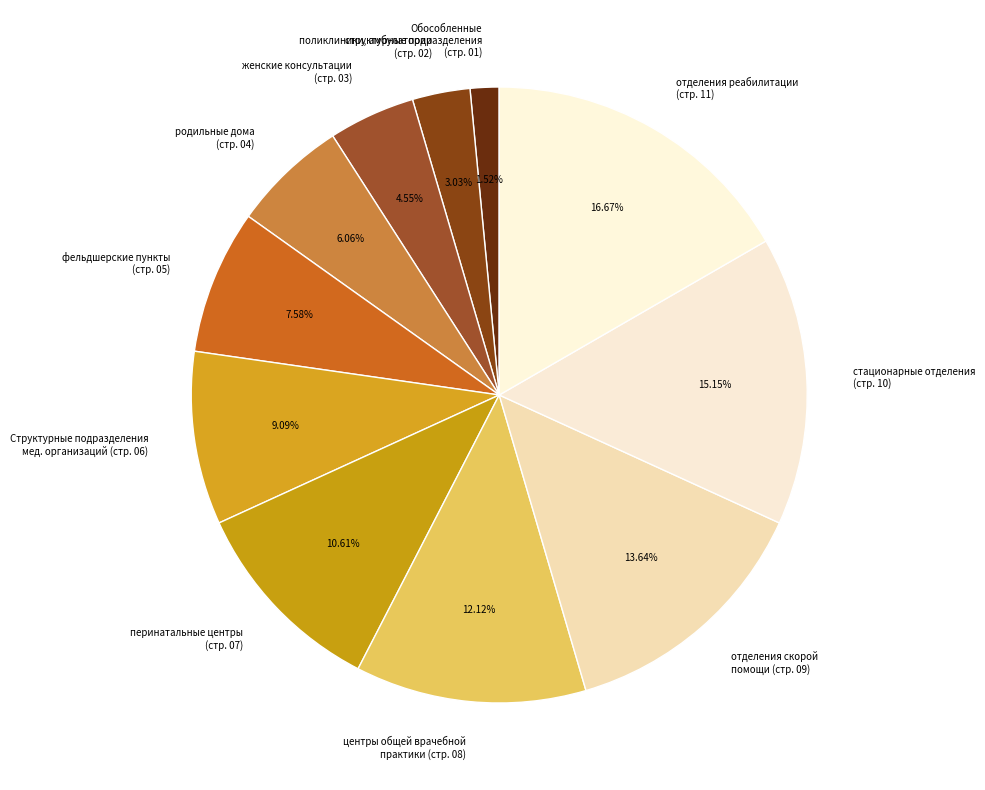

Between поликлиники, амбулатории (стр. 02) and фельдшерские пункты (стр. 05), which is larger?

фельдшерские пункты (стр. 05)